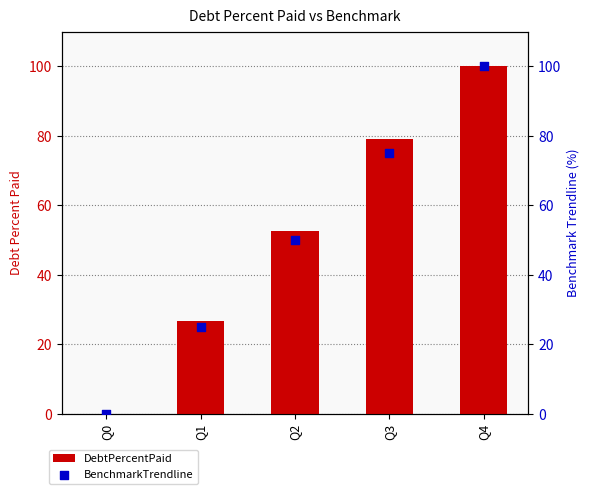

Which series contains the highest Y value?

DebtPercentPaid